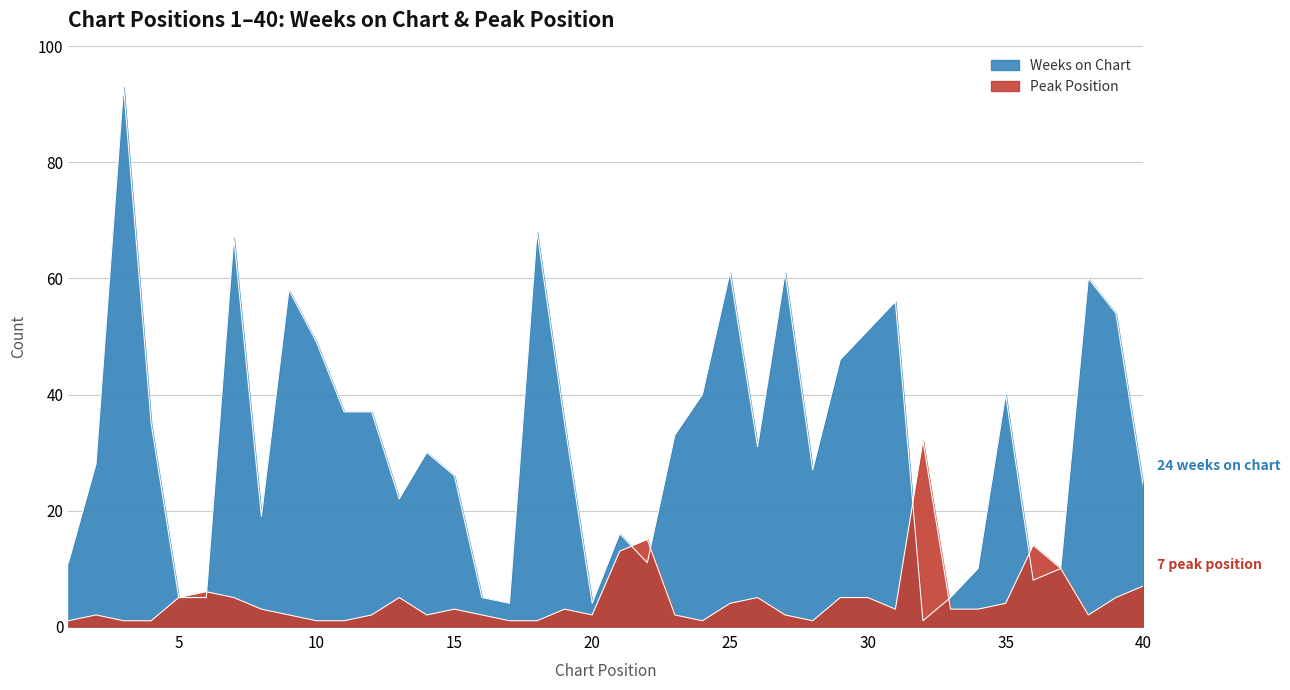

How many interior local valleys does the Peak Position series have?

6